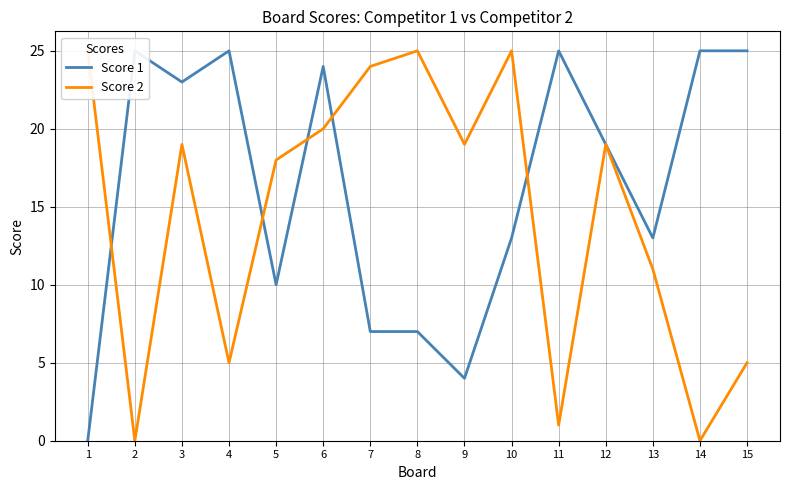

What is the total value across all series at 10?

38